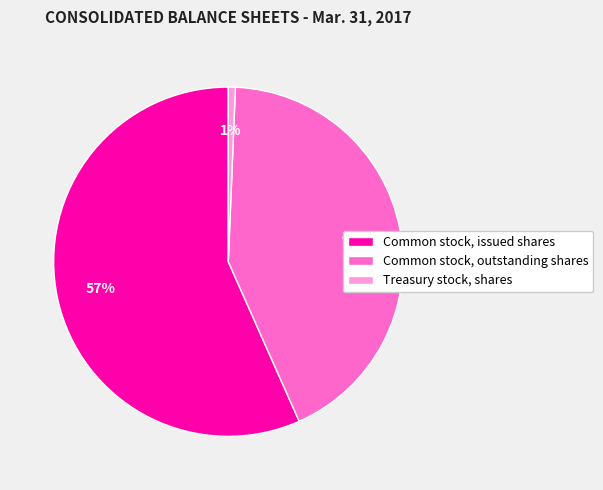

What is the smallest slice in the pie chart?

Treasury stock, shares